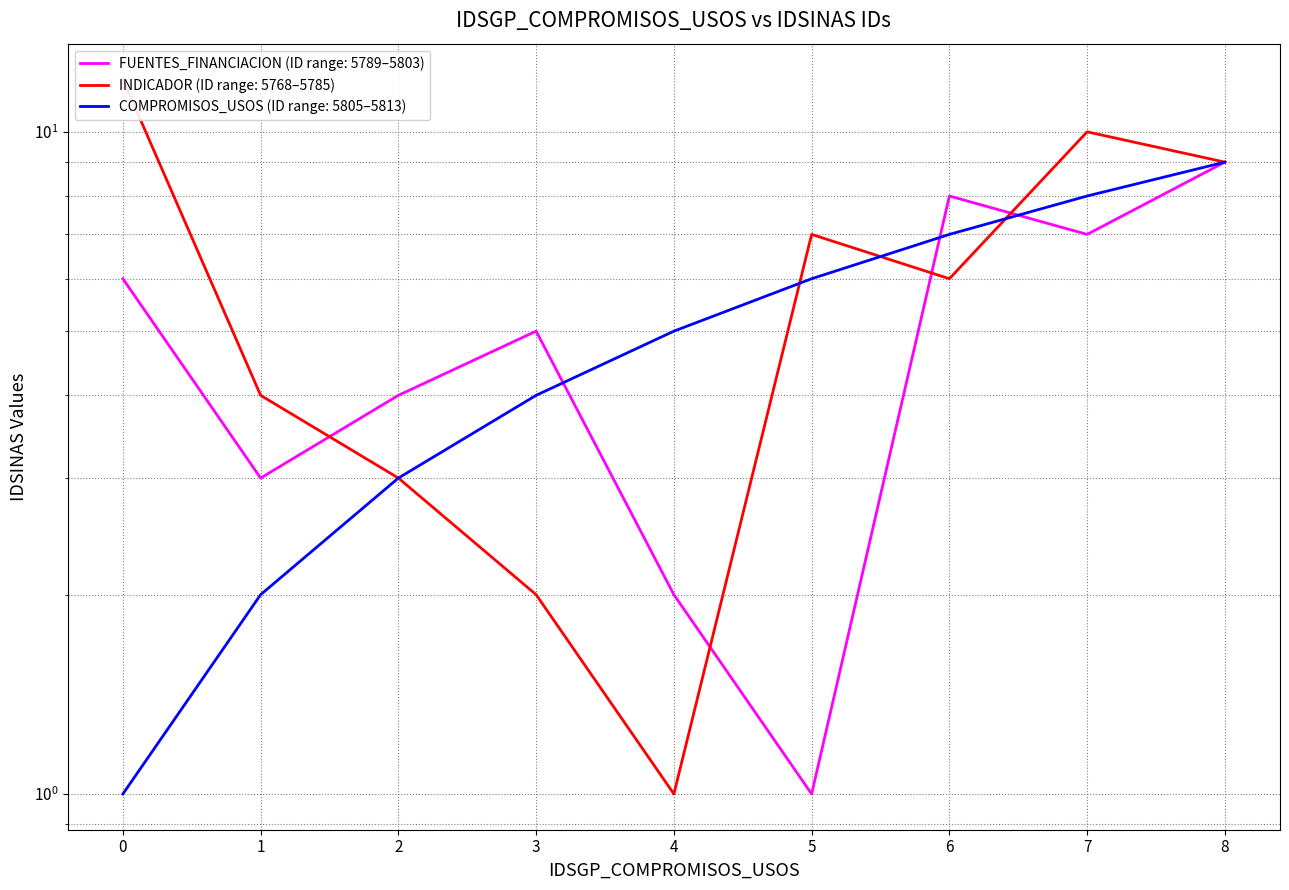

Is the value of INDICADOR at 2 greater than the value of FUENTES_FINANCIACION at 2?

No